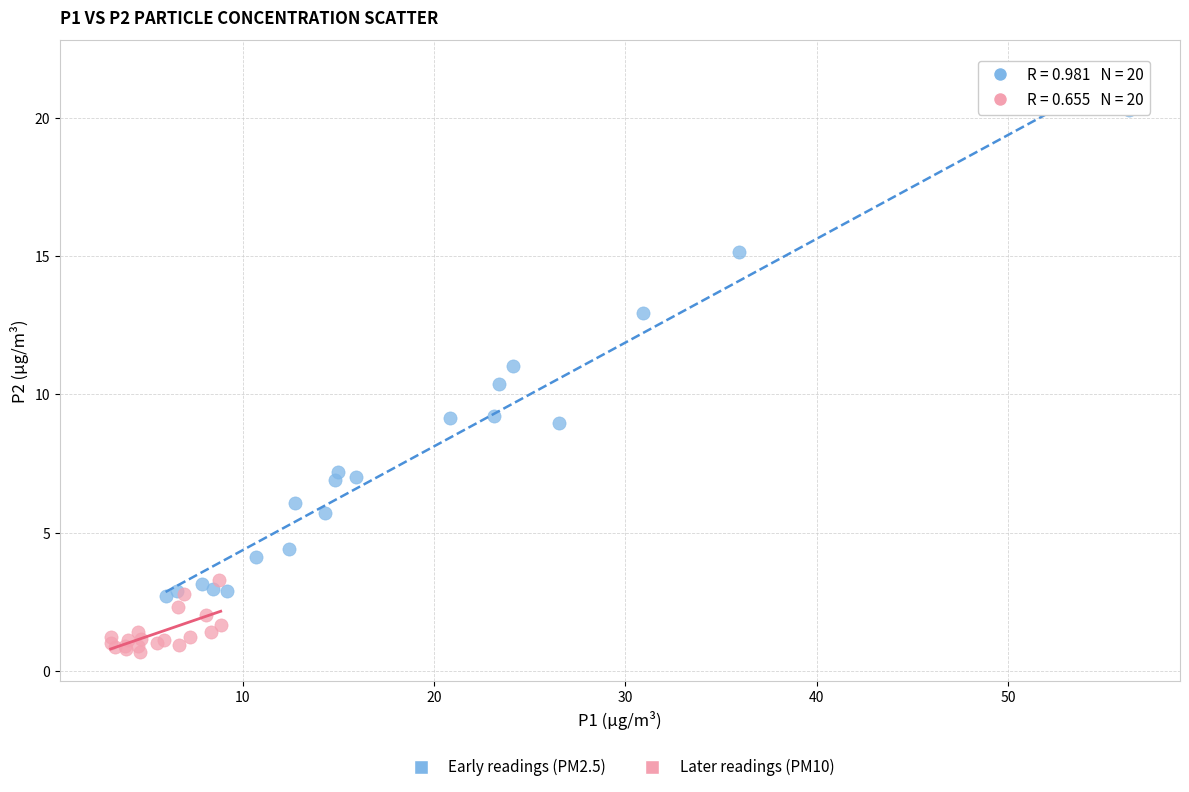

Which series contains the lowest Y value?

Later readings (PM10)